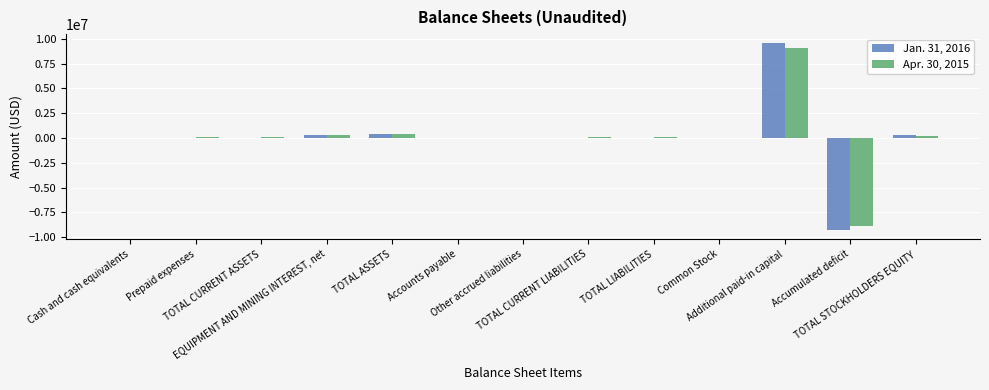

Does the chart contain stacked bars?

No